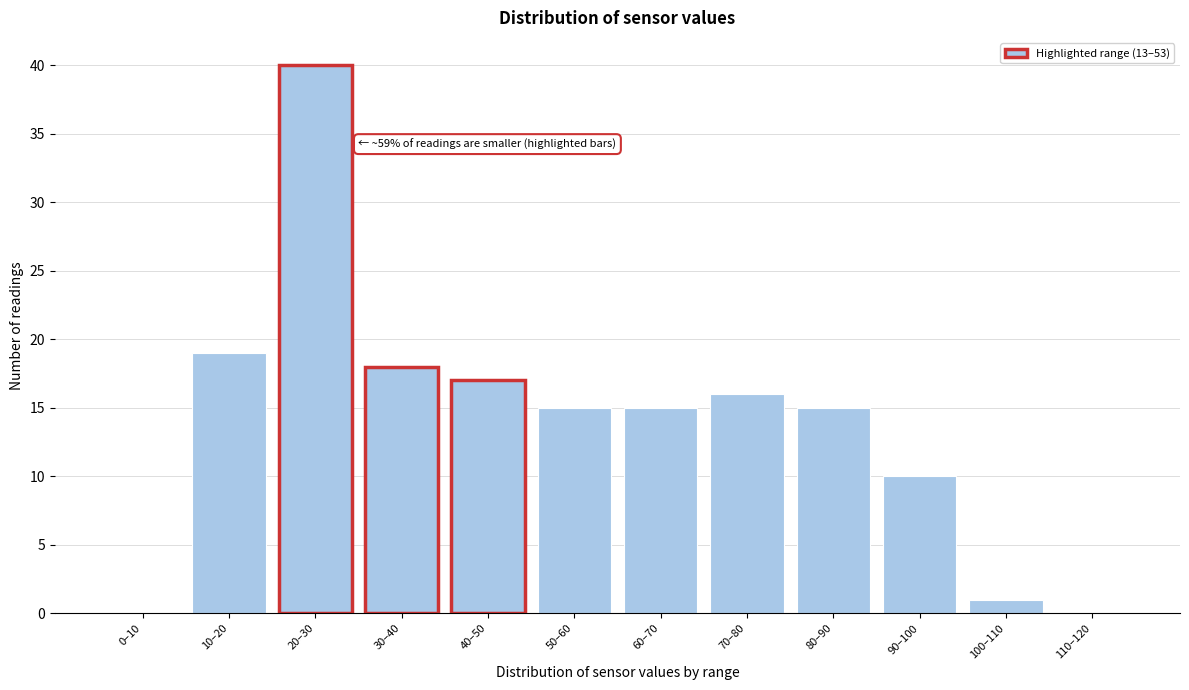

Reading left to right, what are all the values shown in this chart?

0–10=0	10–20=19	20–30=40	30–40=18	40–50=17	50–60=15	60–70=15	70–80=16	80–90=15	90–100=10	100–110=1	110–120=0